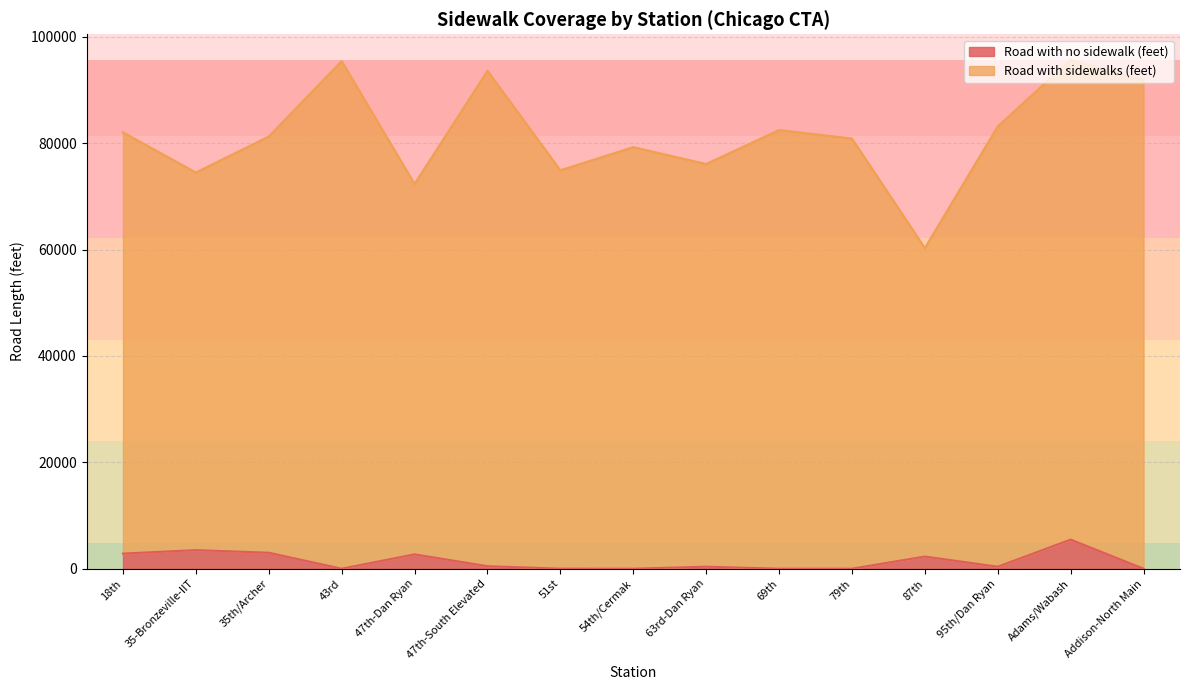

Reading left to right, extract all data points from this chart.

Road with sidewalks (feet): 82064.5	74498.9	81277.9	95462.1	72351.3	93627.8	74919.3	79275.0	76102.4	82494.9	80894.5	60304.9	83178.1	95708.3	91908.0
Road with no sidewalk (feet): 2842.5	3492.2	3006.4	0.8	2698.0	473.9	7.1	0.0	376.4	0.0	0.0	2288.5	377.3	5475.7	0.0